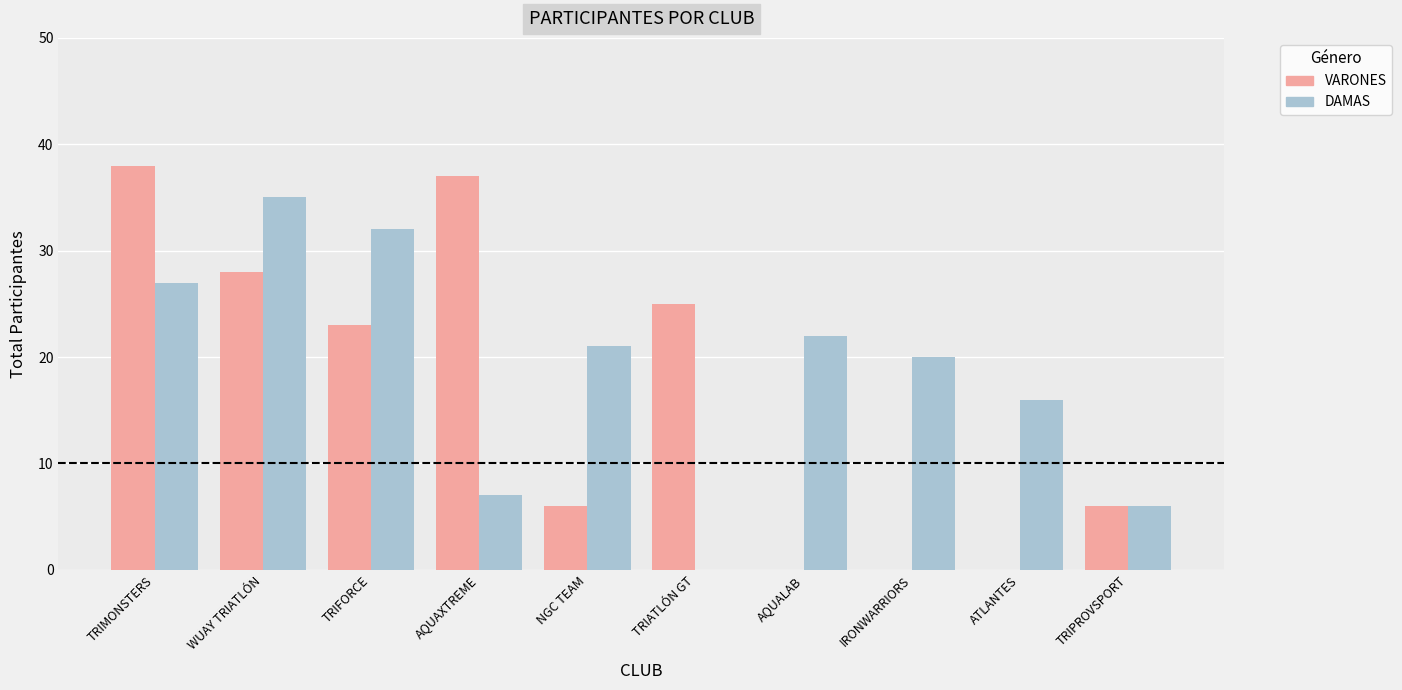

What is the sum of the VARONES values at AQUALAB and WUAY TRIATLÓN?

28